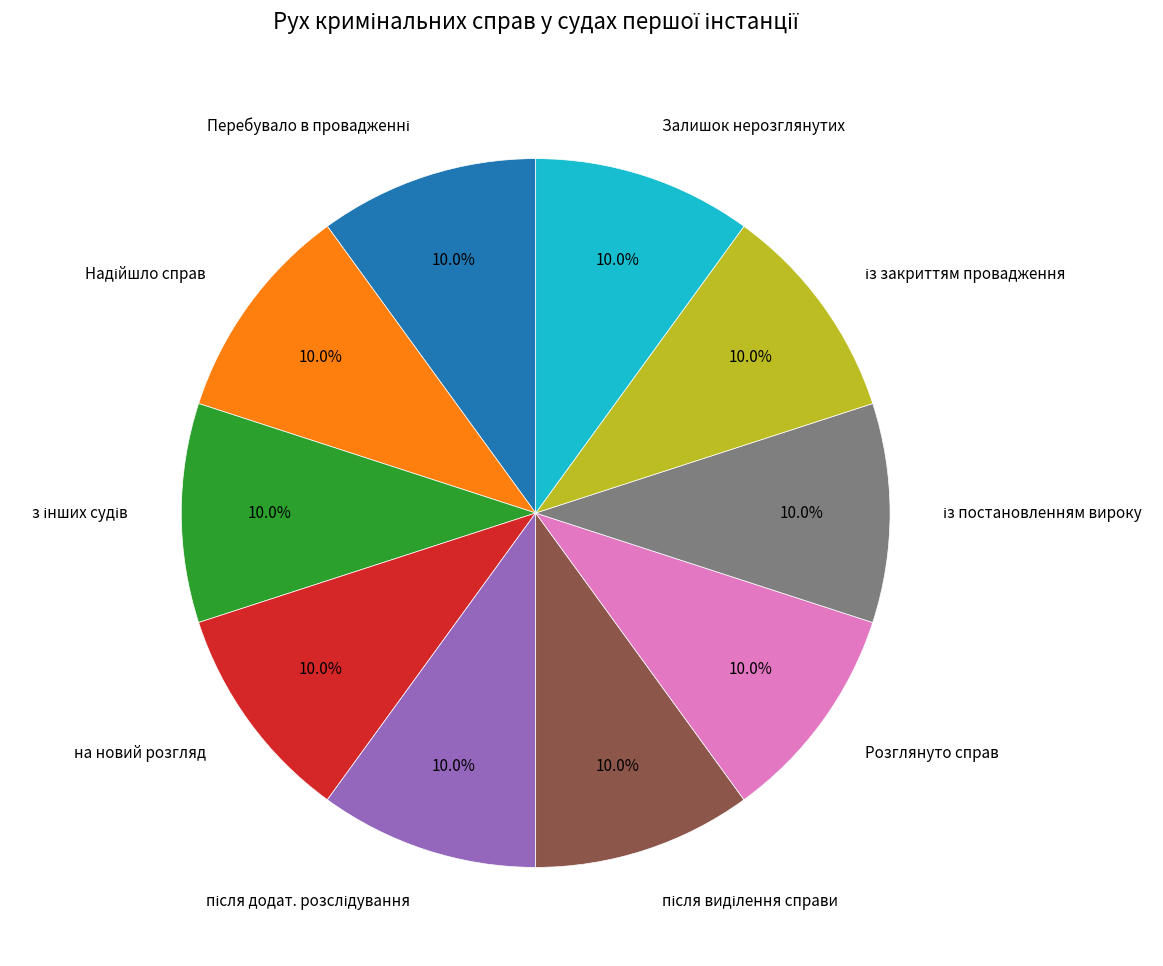

Count the number of slices in the pie.

10